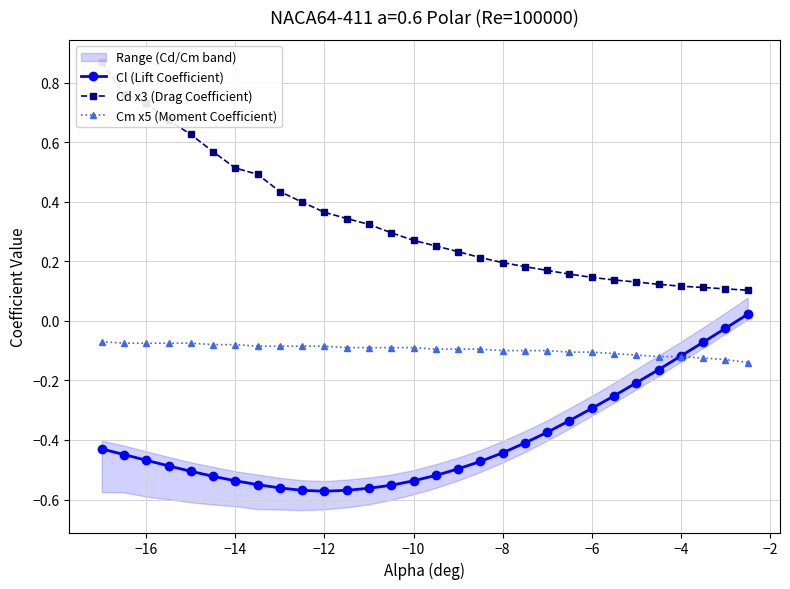

The Cm x5 (Moment Coefficient) series shows -0.1 at −10. True or false?

True